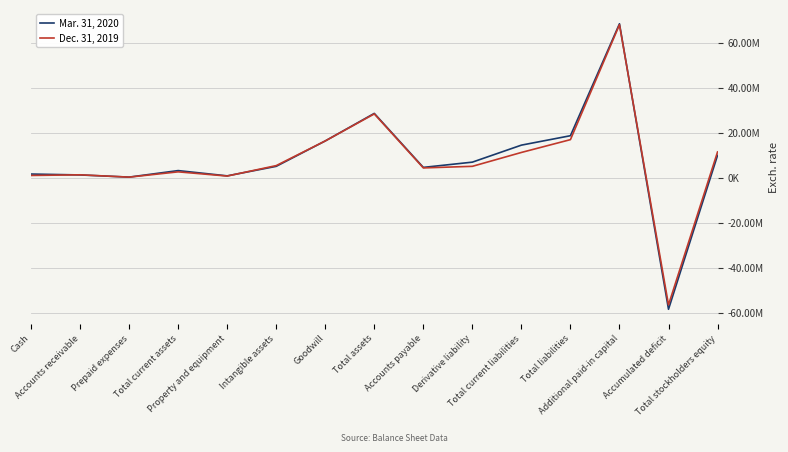

After their last crossing, which series has the higher values: Mar. 31, 2020 or Dec. 31, 2019?

Dec. 31, 2019